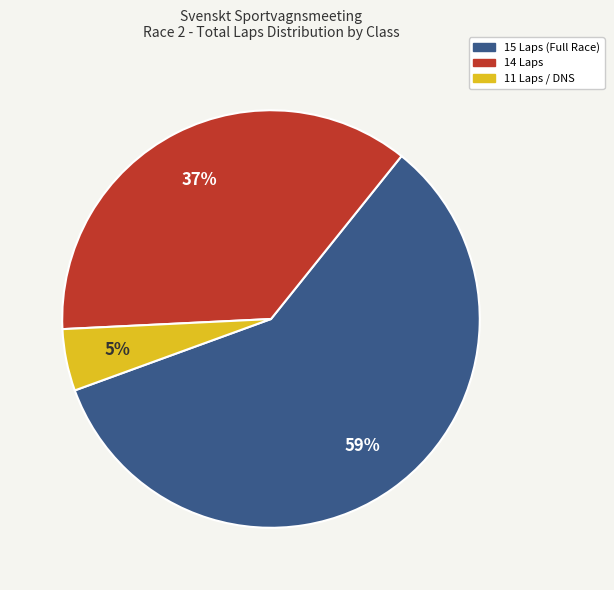

Is there any slice that represents more than half of the pie?

Yes